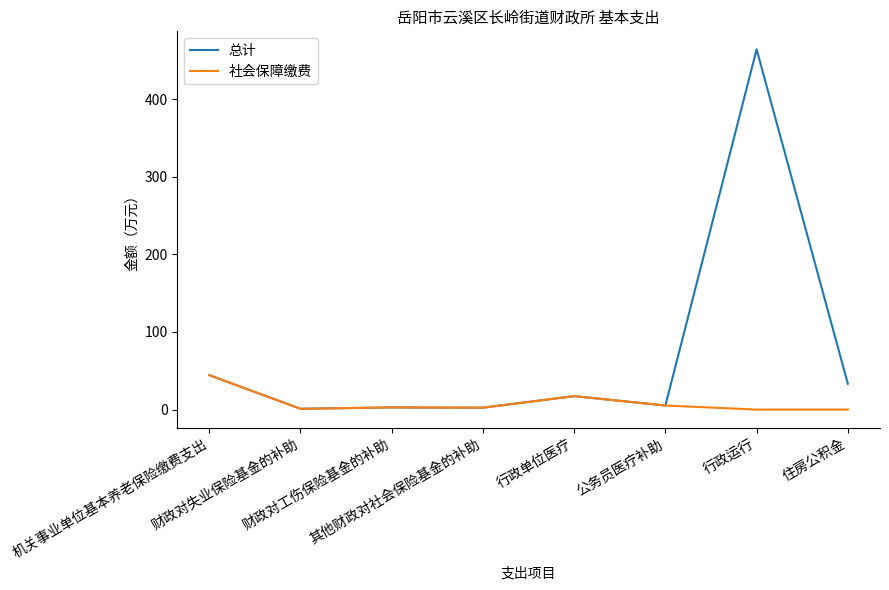

What are all the series names shown in the legend?

总计, 社会保障缴费